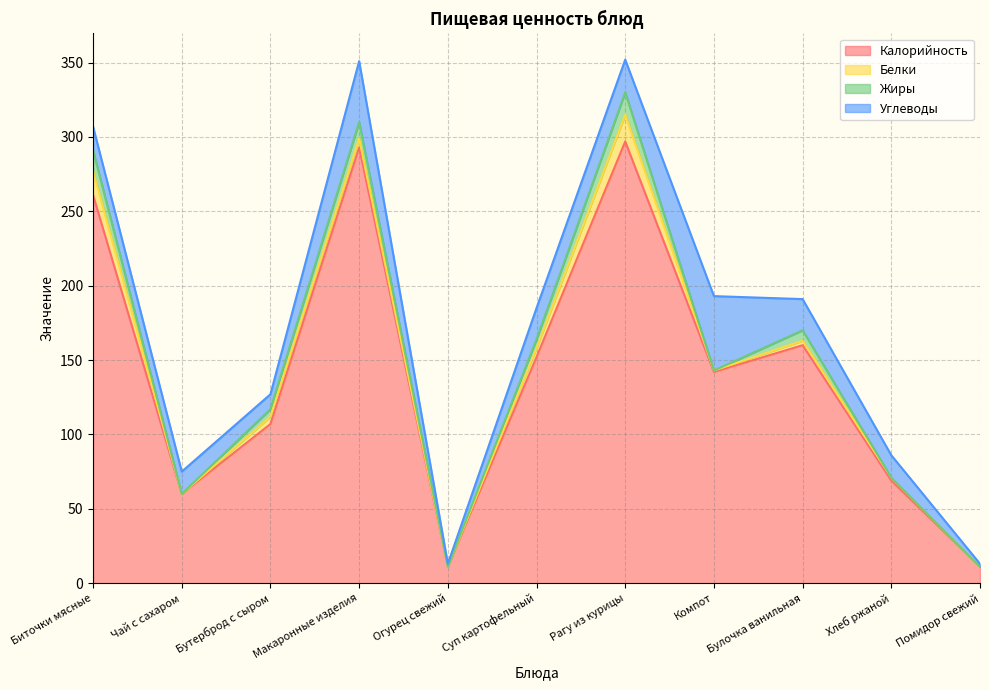

Reading left to right, transcribe all the data shown in this chart.

Калорийность: Биточки мясные=261	Чай с сахаром=60	Бутерброд с сыром=107	Макаронные изделия=293	Огурец свежий=11	Суп картофельный=152	Рагу из курицы=297	Компот=142	Булочка ванильная=160	Хлеб ржаной=69	Помидор свежий=11
Белки: Биточки мясные=16	Чай с сахаром=0	Бутерброд с сыром=5	Макаронные изделия=6	Огурец свежий=0	Суп картофельный=6	Рагу из курицы=18	Компот=1	Булочка ванильная=3	Хлеб ржаной=2	Помидор свежий=0
Жиры: Биточки мясные=14	Чай с сахаром=0	Бутерброд с сыром=5	Макаронные изделия=11	Огурец свежий=0	Суп картофельный=6	Рагу из курицы=15	Компот=0	Булочка ванильная=7	Хлеб ржаной=0	Помидор свежий=0
Углеводы: Биточки мясные=16	Чай с сахаром=15	Бутерброд с сыром=10	Макаронные изделия=41	Огурец свежий=2	Суп картофельный=21	Рагу из курицы=22	Компот=50	Булочка ванильная=21	Хлеб ржаной=15	Помидор свежий=2